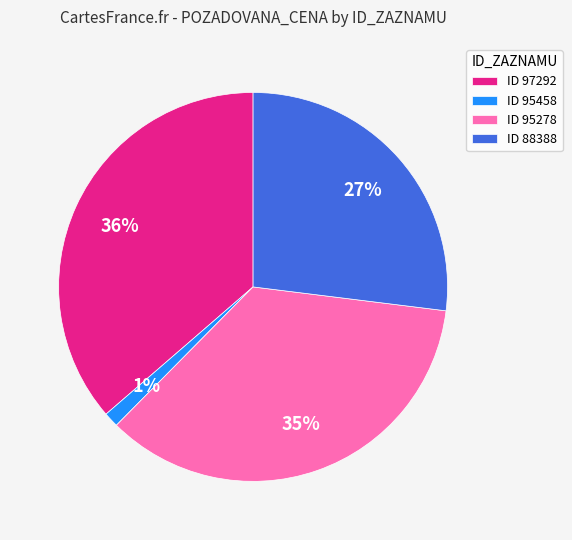

To the nearest percent, what is the difference between the ID 95458 and ID 95278 slice percentages?

34%